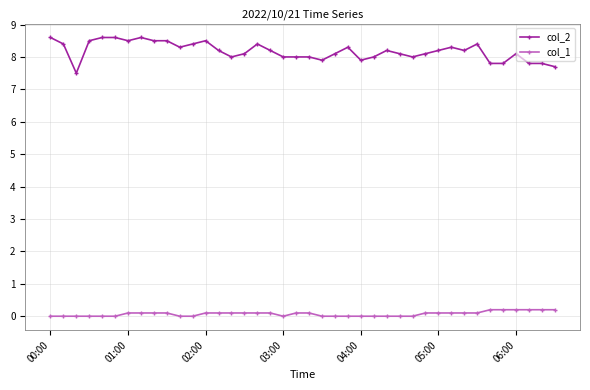

True or false: col_2 and col_1 cross at least once.

False